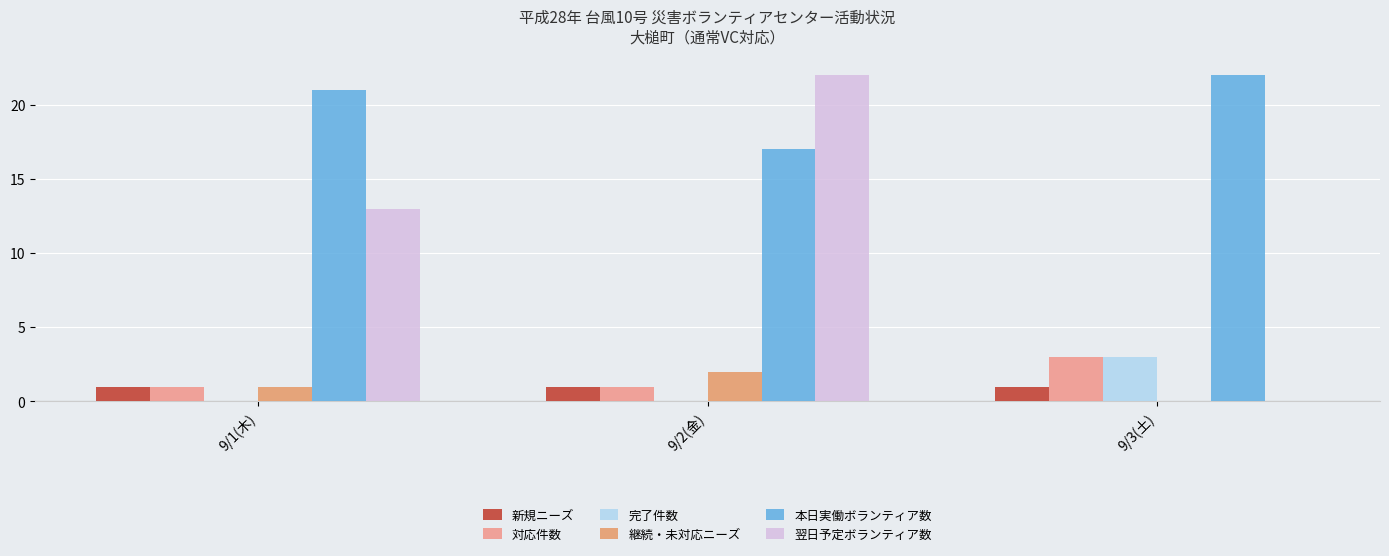

What is the difference between the 完了件数 values at 9/3(土) and 9/2(金)?

3